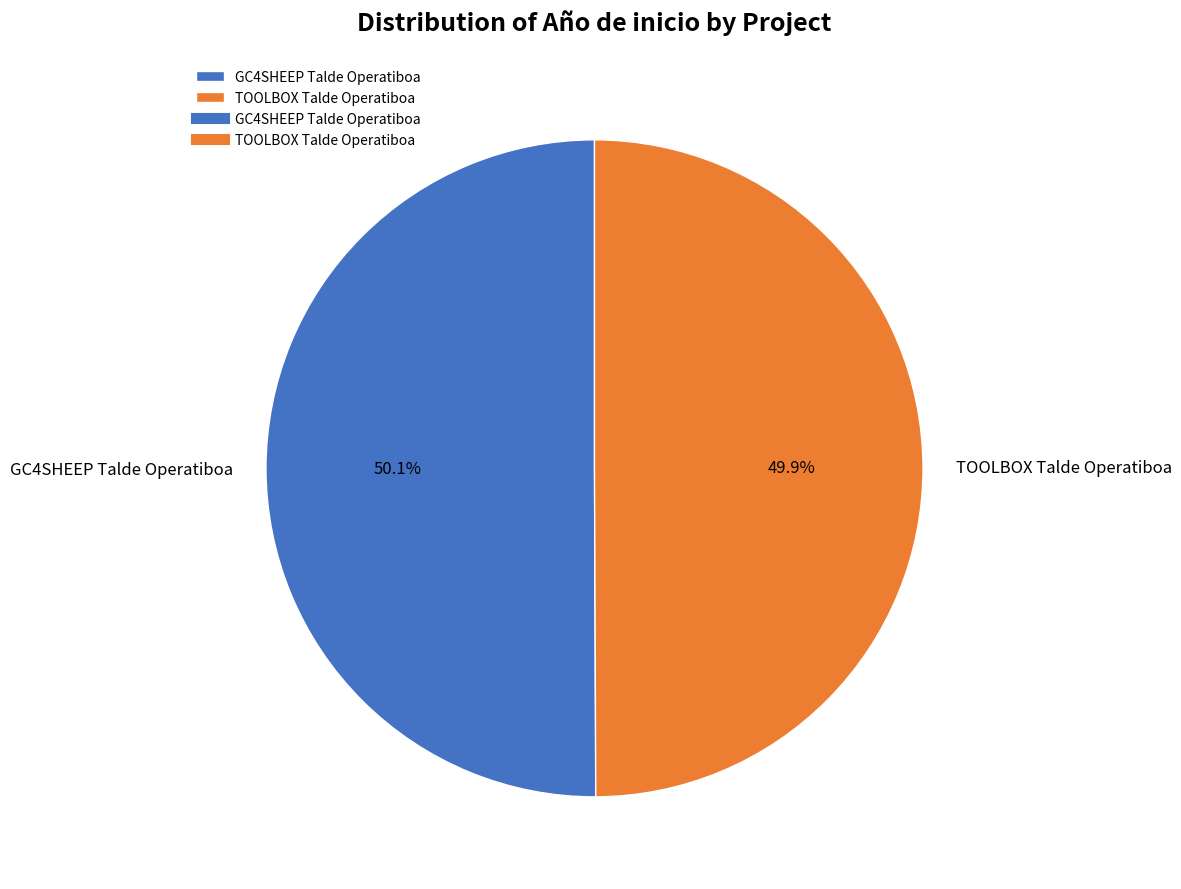

Count the number of slices in the pie.

2